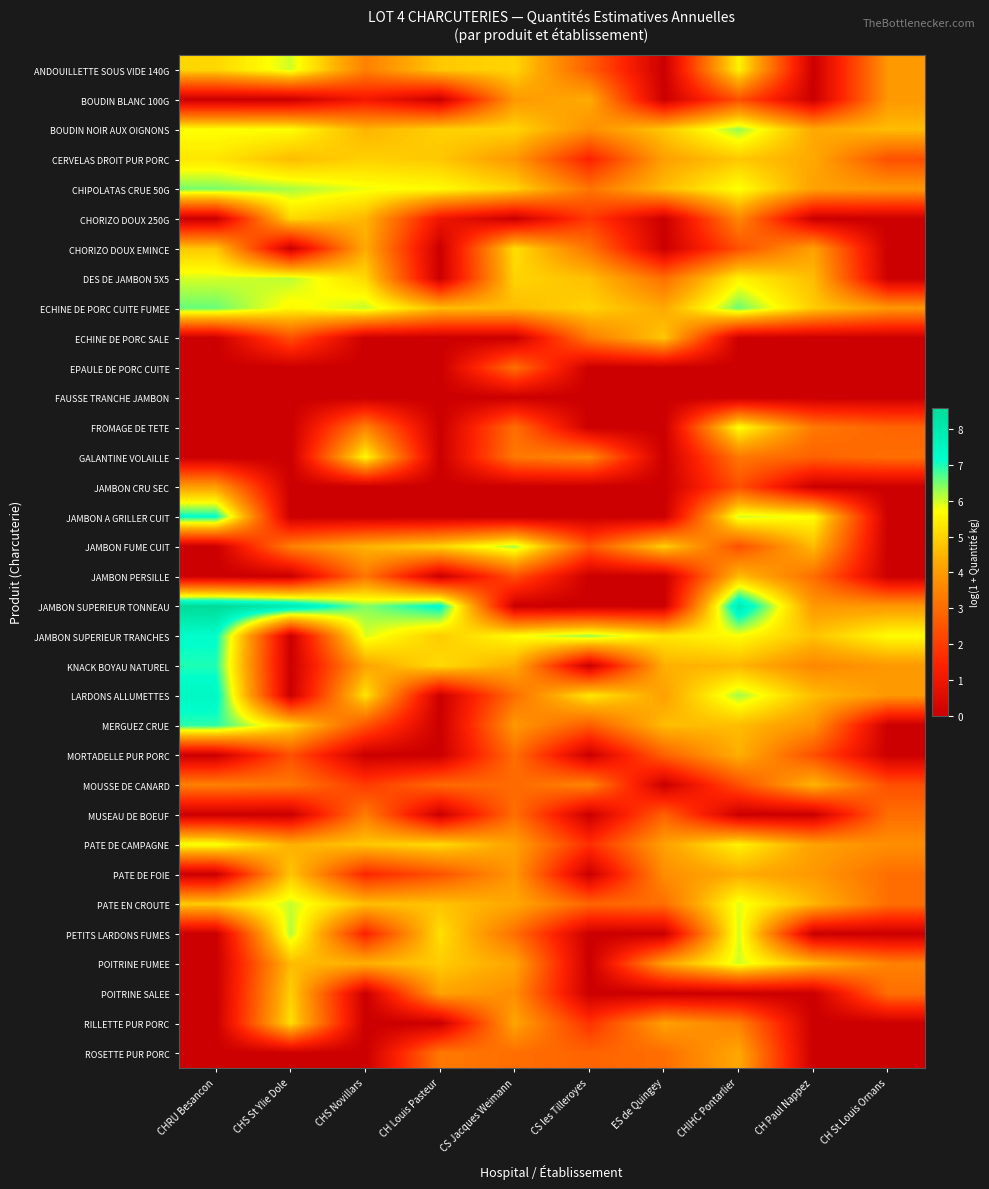

At which category does the chart reach its minimum across all series?

ES de Quingey